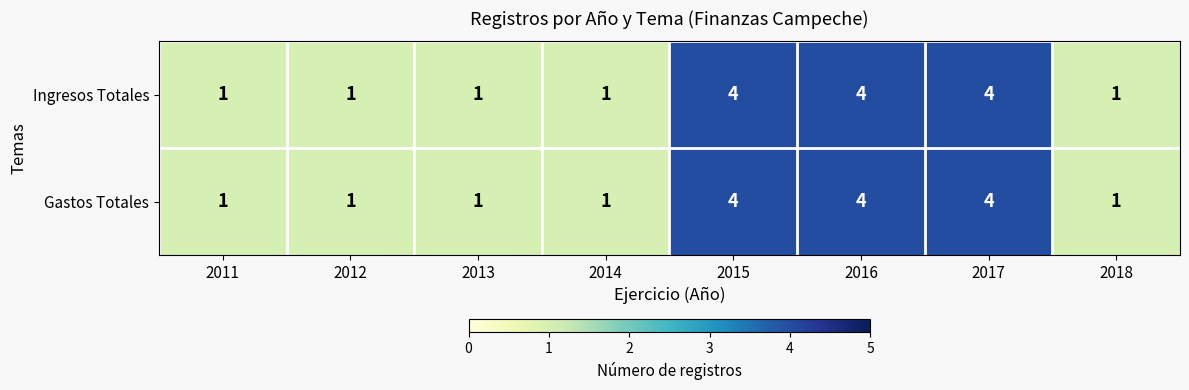

What is the total value across all series at 2015?

8